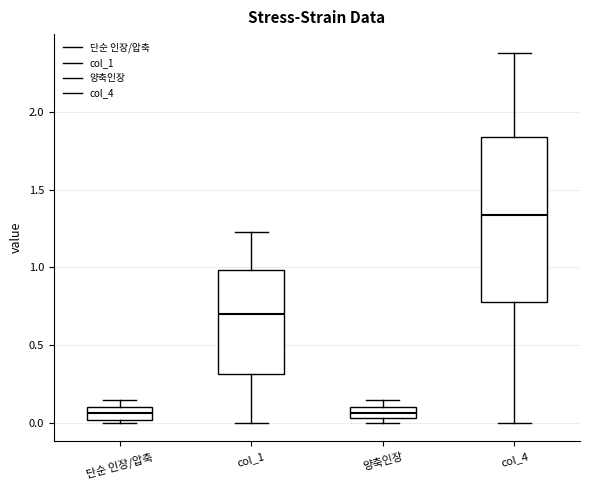

Which box is the tallest, from its lower edge to its upper edge?

col_4